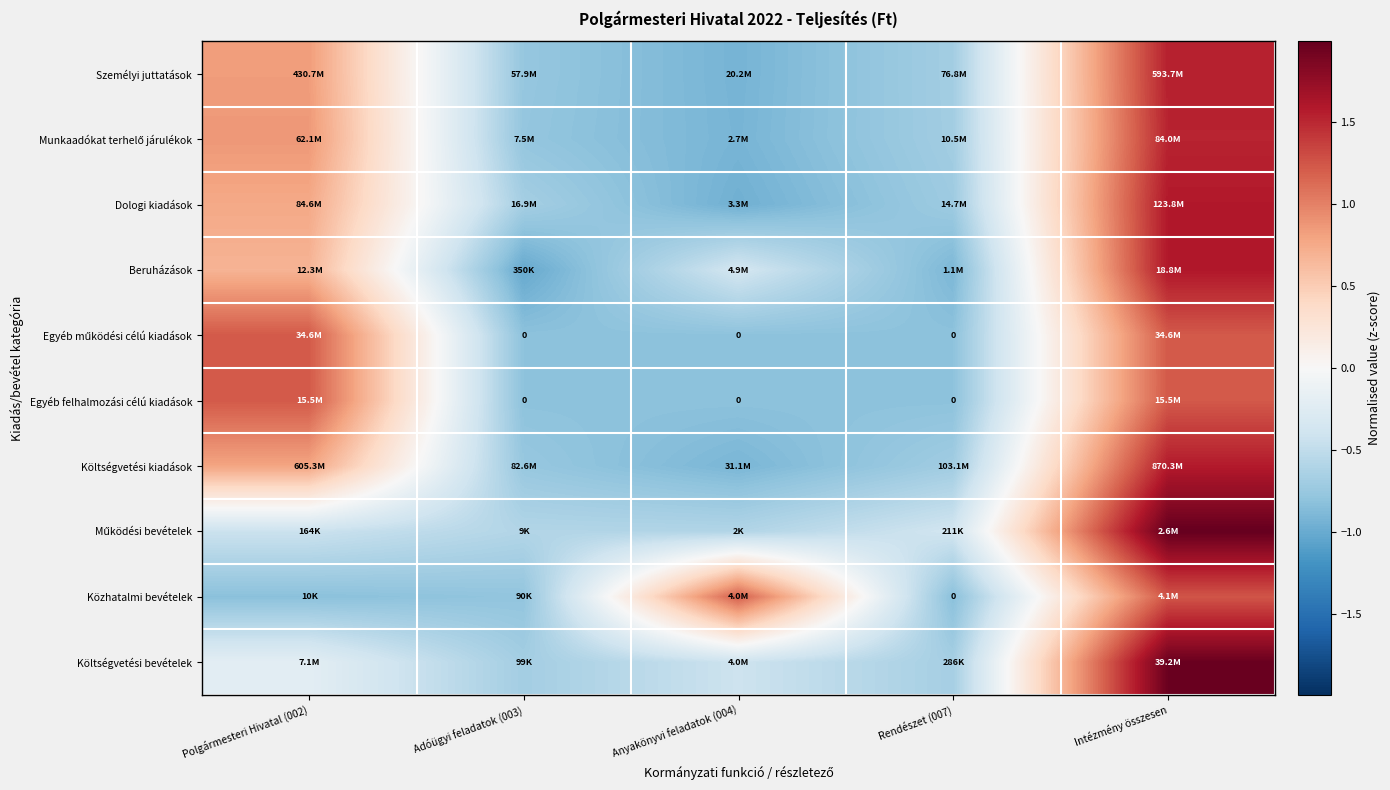

Where does the Költségvetési kiadások series first go above 0?

Polgármesteri Hivatal (002)